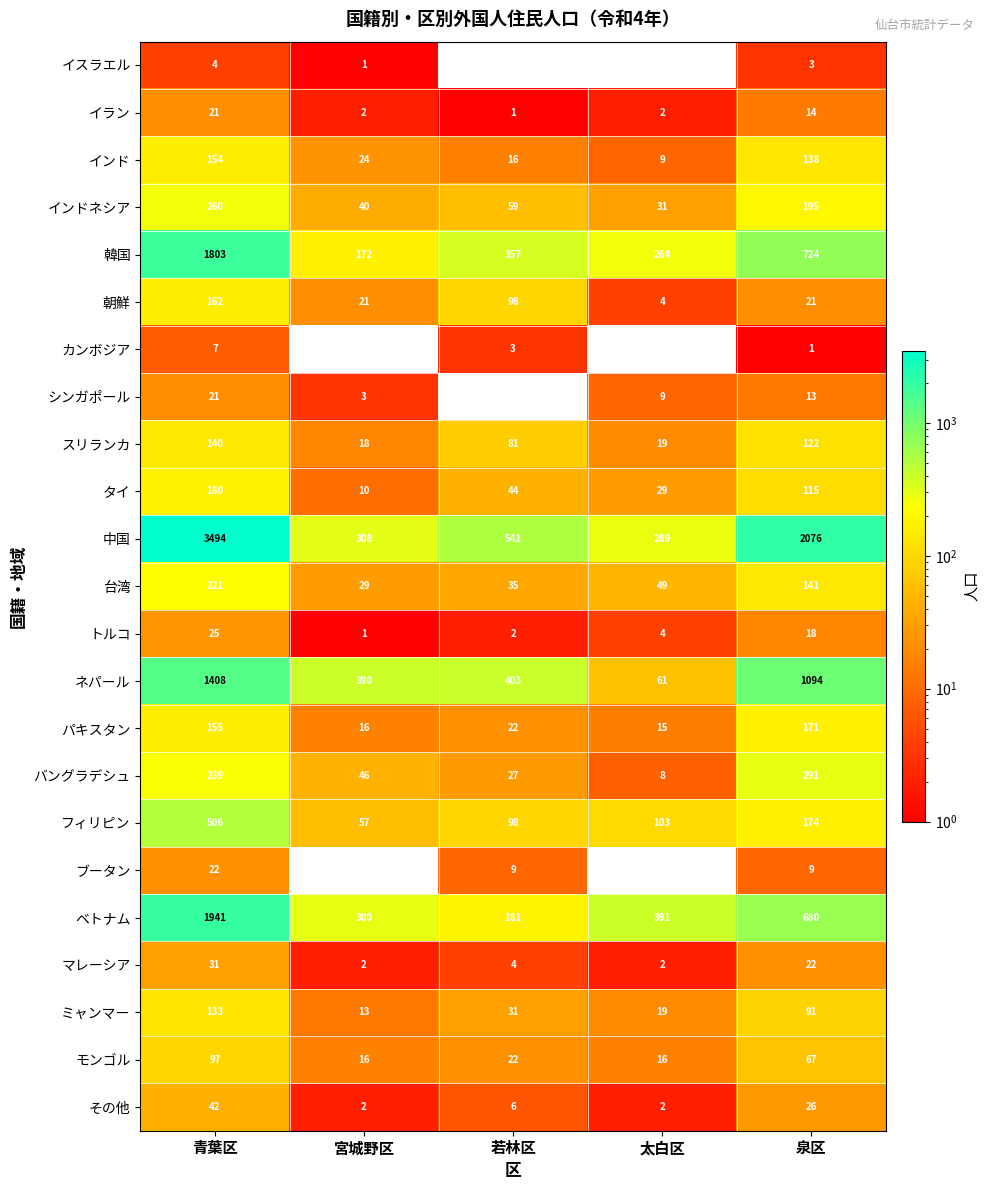

Rank the categories by タイ value from lowest to highest.

宮城野区, 太白区, 若林区, 泉区, 青葉区